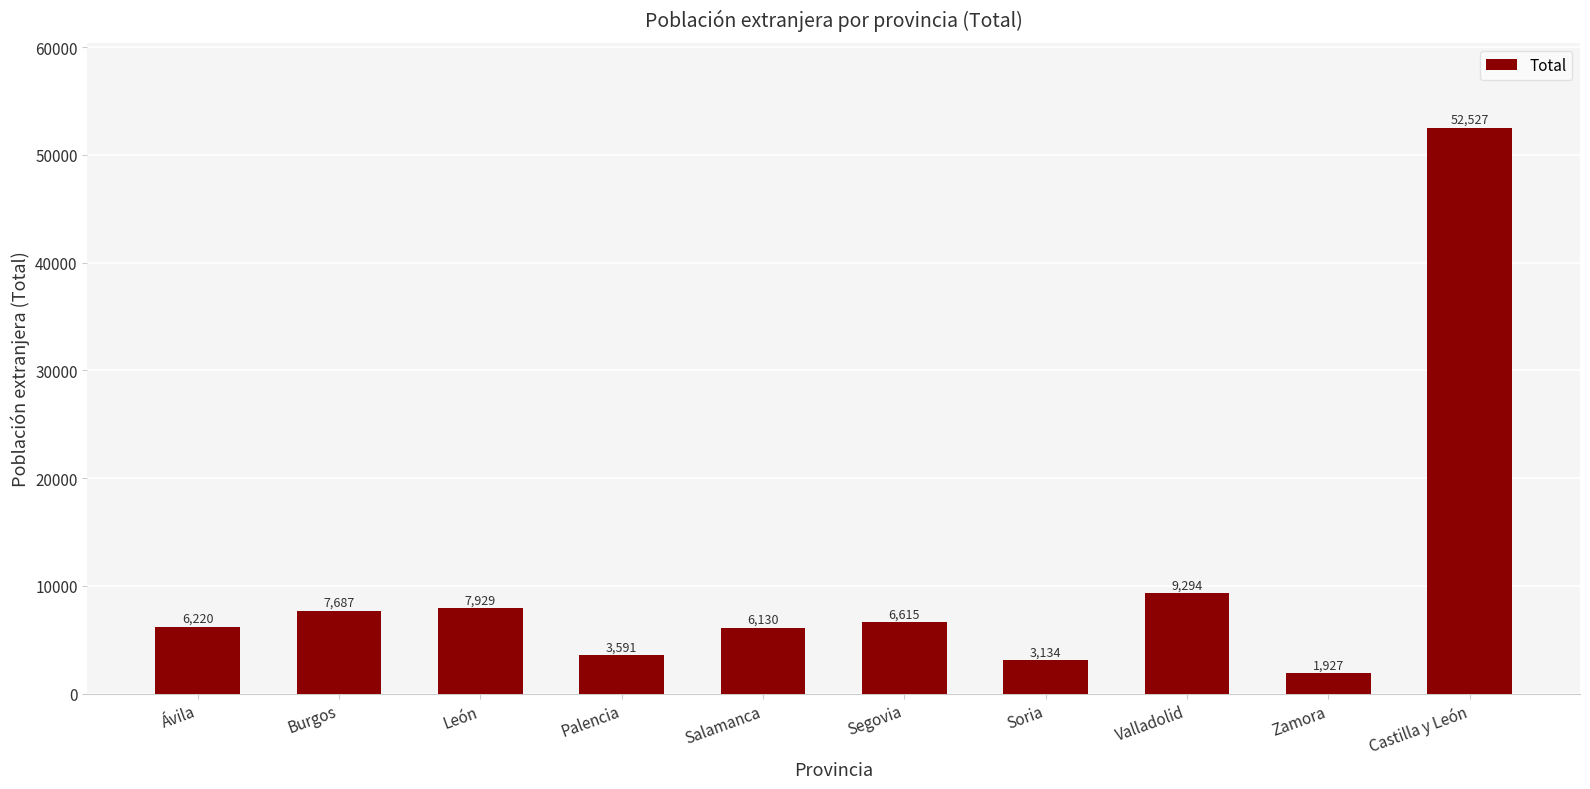

List the labels in order of value, largest first.

Castilla y León, Valladolid, León, Burgos, Segovia, Ávila, Salamanca, Palencia, Soria, Zamora